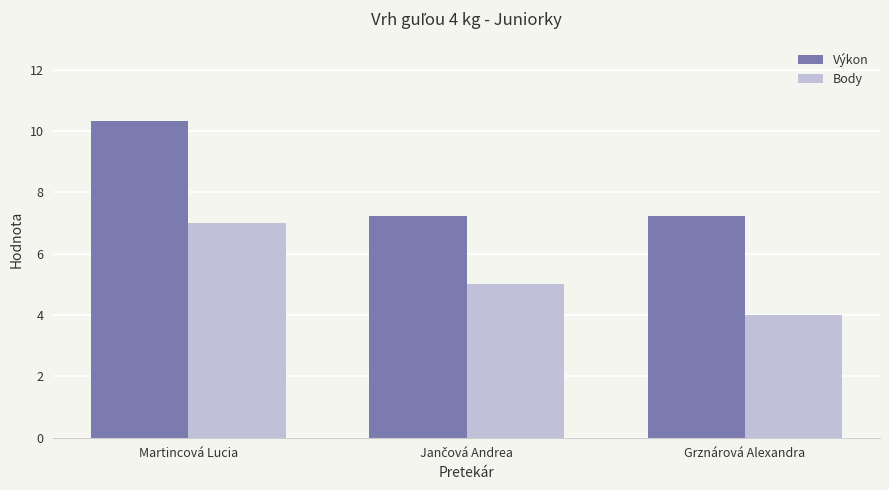

Rank the series by their maximum value, from highest to lowest.

Výkon, Body